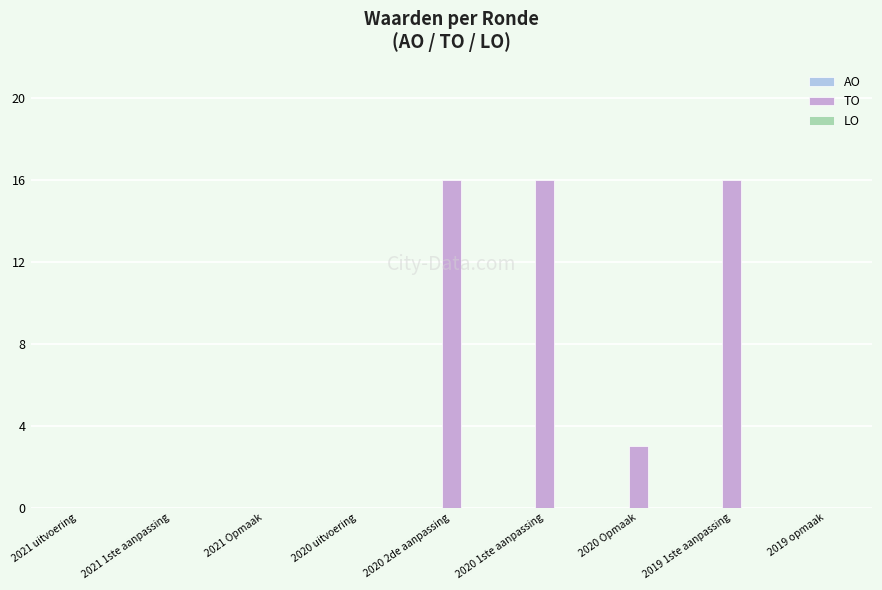

Reading right to left, transcribe all the data shown in this chart.

2019 opmaak=0	2019 1ste aanpassing=16	2020 Opmaak=3	2020 1ste aanpassing=16	2020 2de aanpassing=16	2020 uitvoering=0	2021 Opmaak=0	2021 1ste aanpassing=0	2021 uitvoering=0